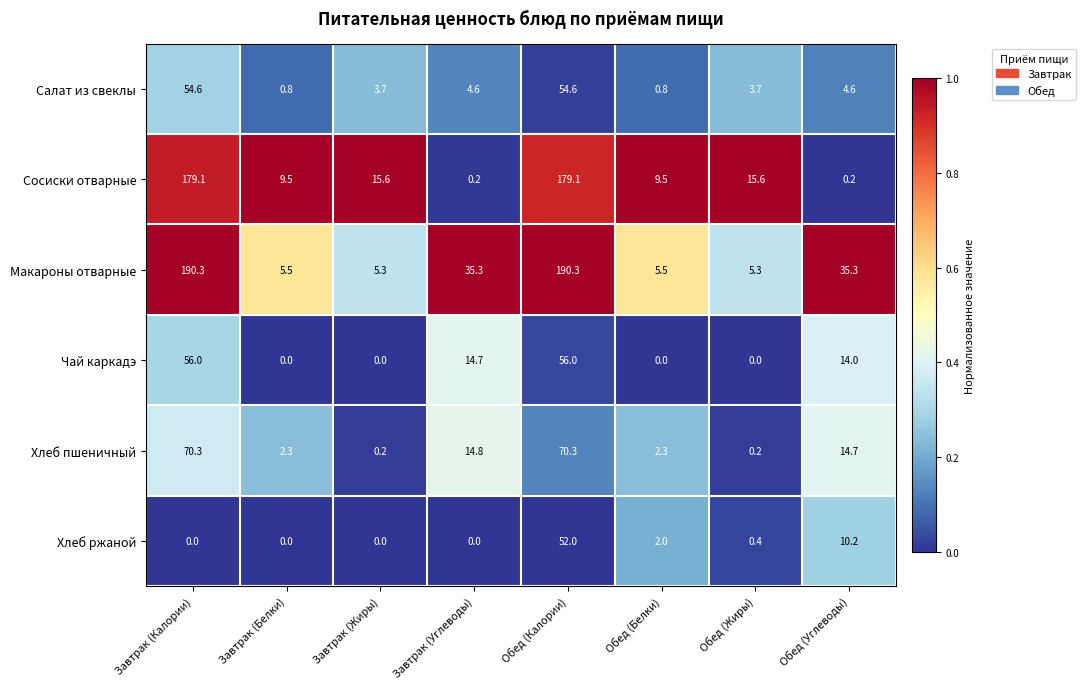

What is the difference between the maximum and minimum values in the Салат из свеклы series?

53.8